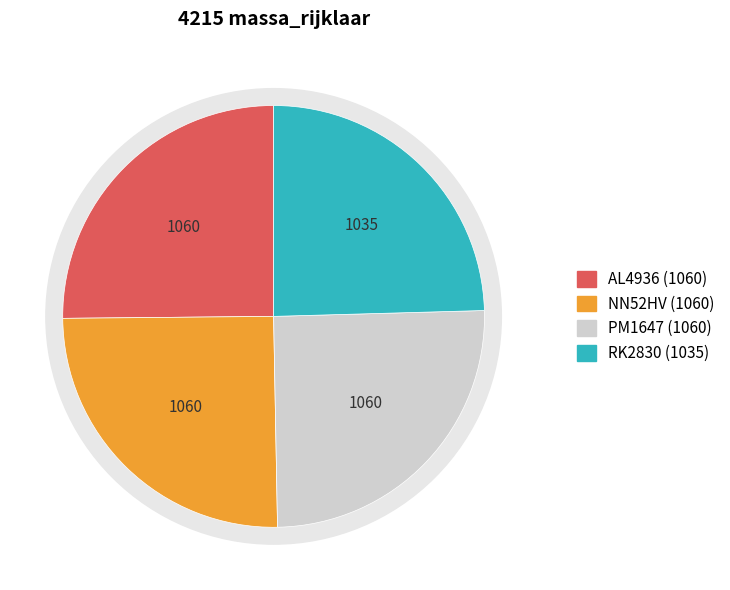

True or false: NN52HV accounts for 32% of the total.

False